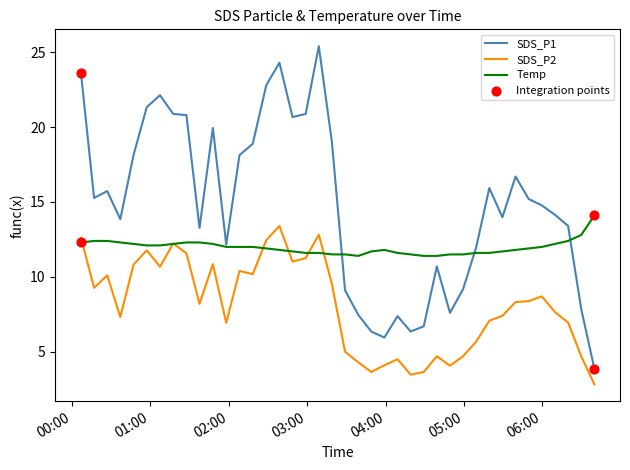

True or false: SDS_P2 and SDS_P1 intersect in this chart.

False